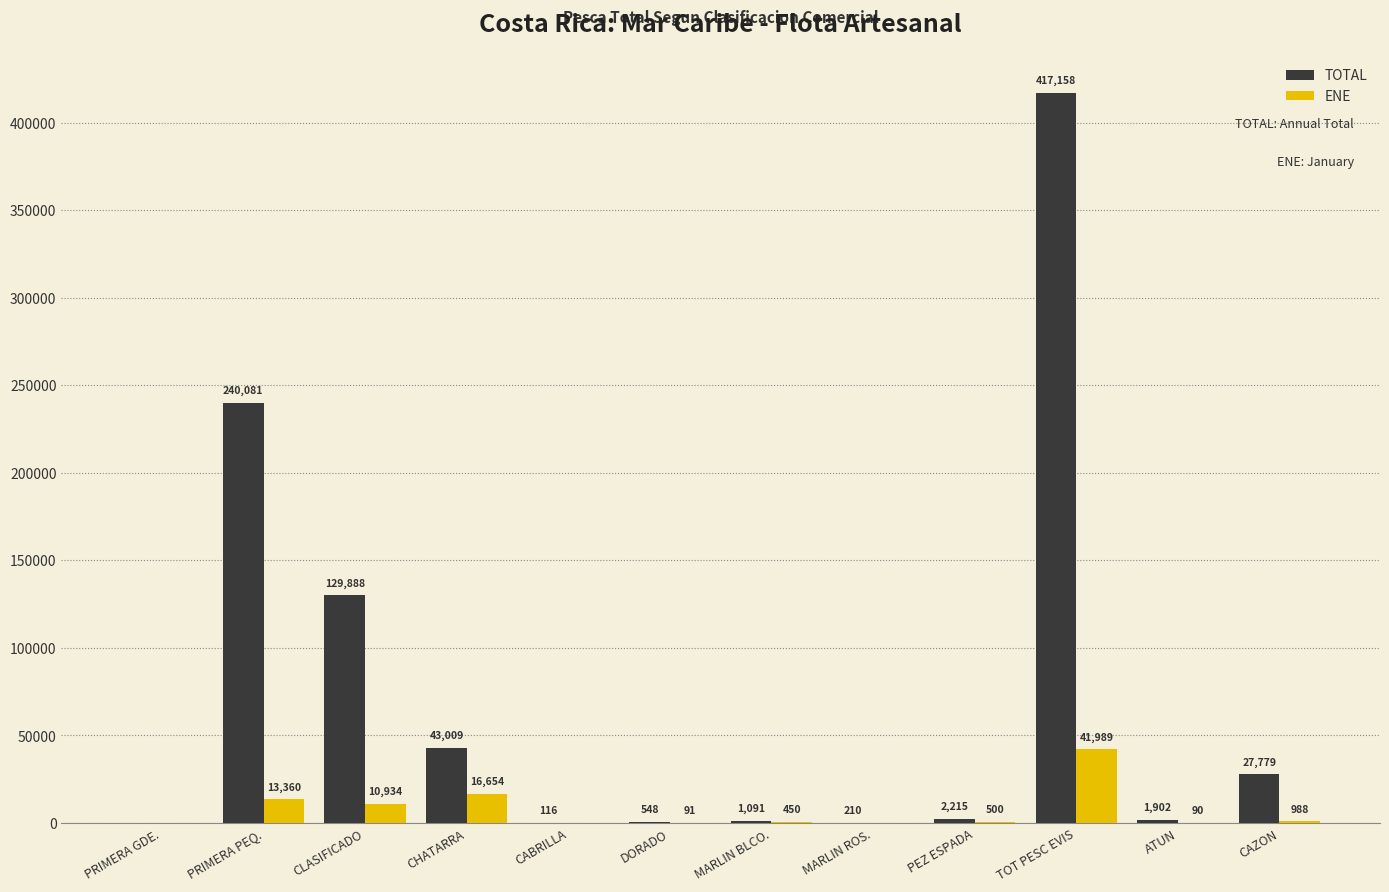

Which series changed the most between DORADO and ATUN?

TOTAL